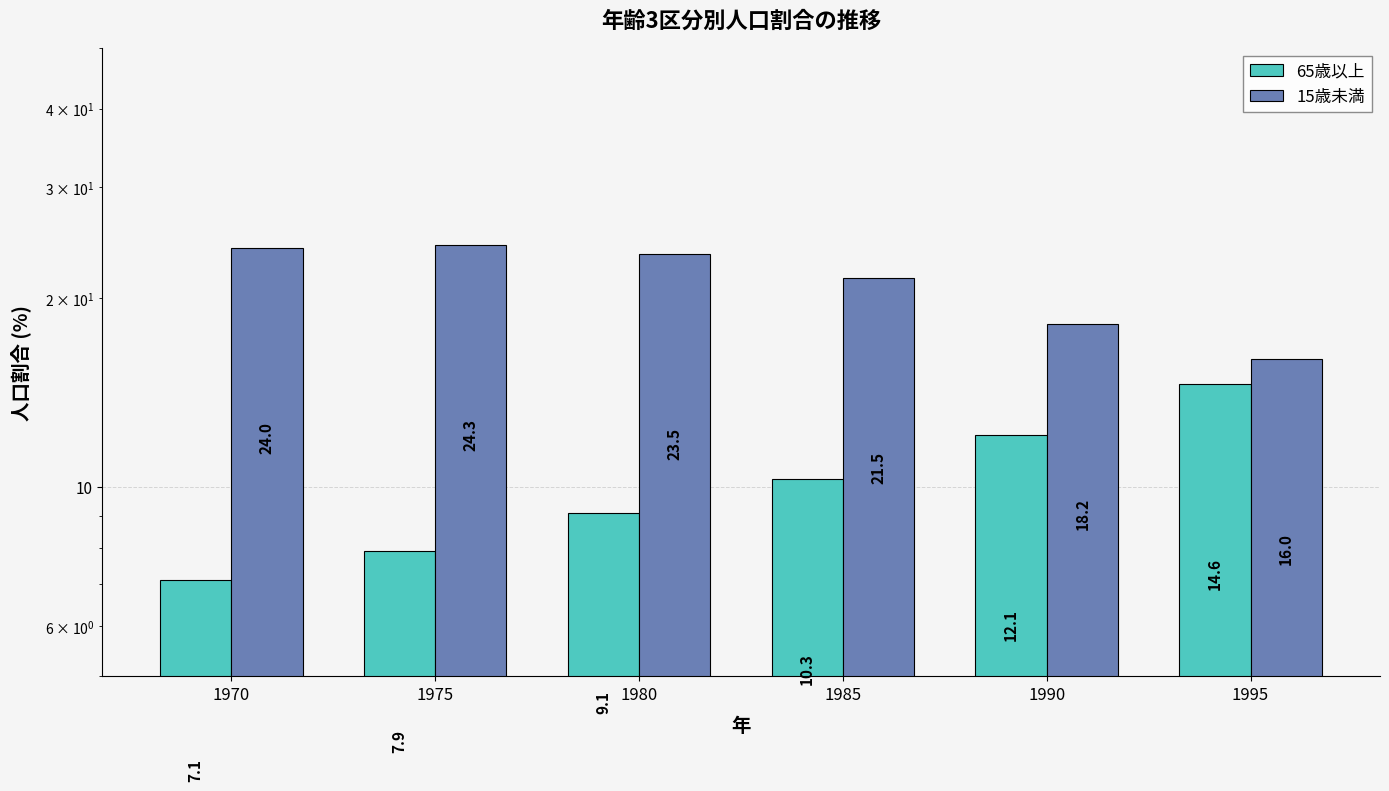

What is the average value of the 15歳未満 series?

21.2